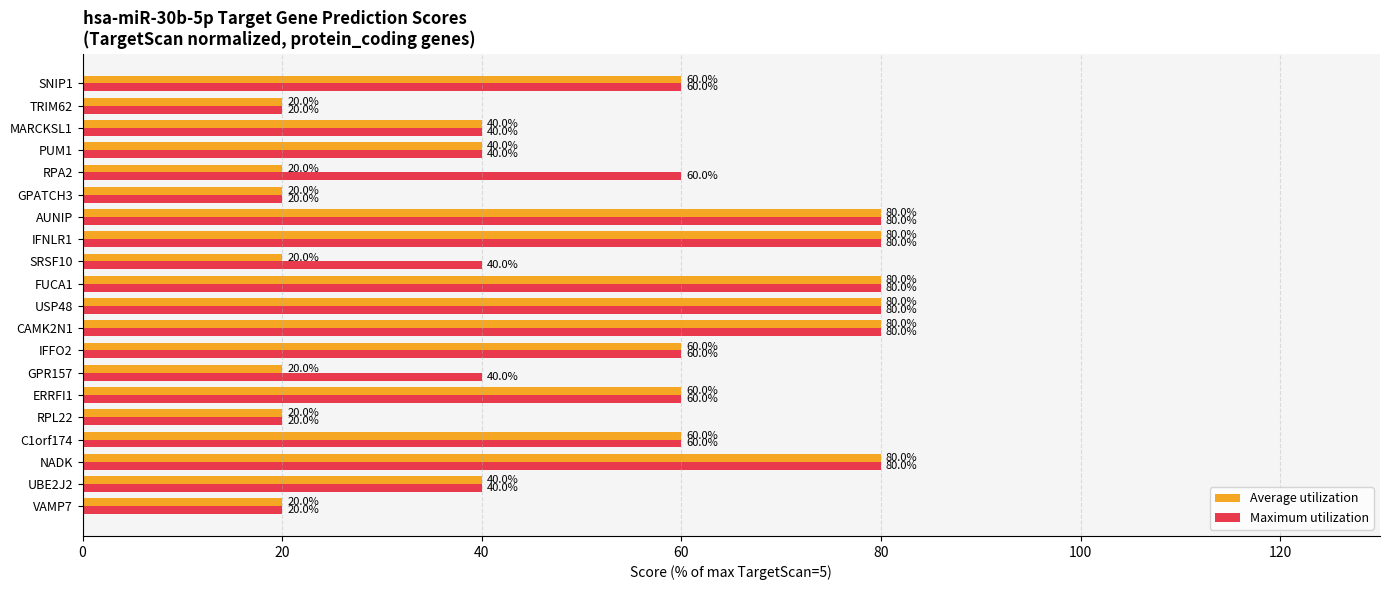

What is the difference between the maximum and minimum values in the Maximum utilization series?

60